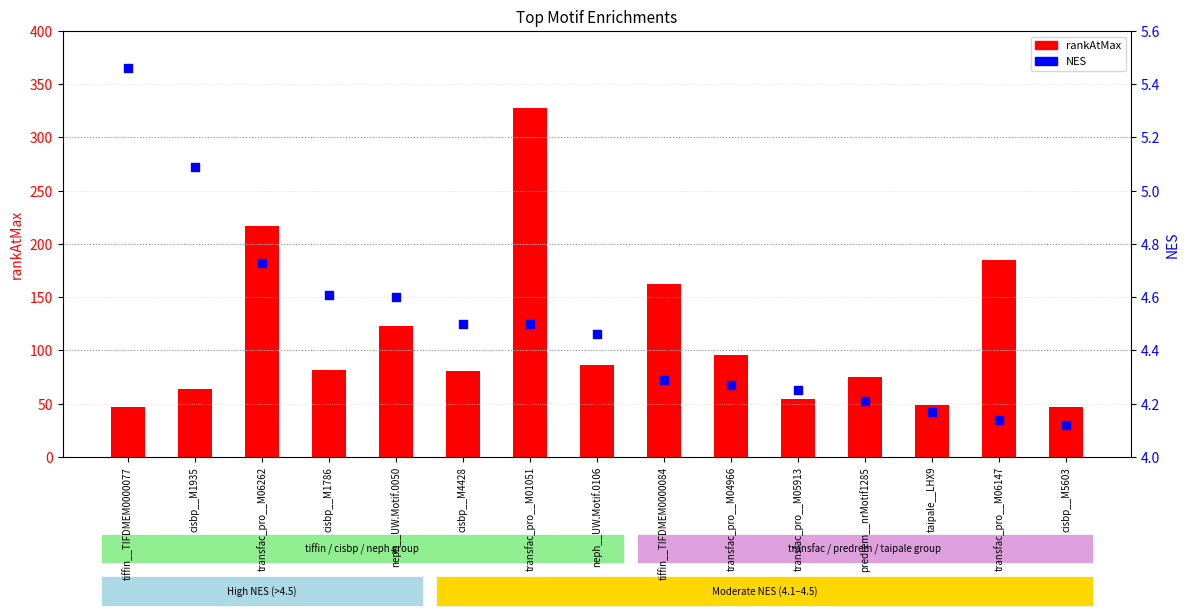

Which series has the largest total across all categories?

rankAtMax